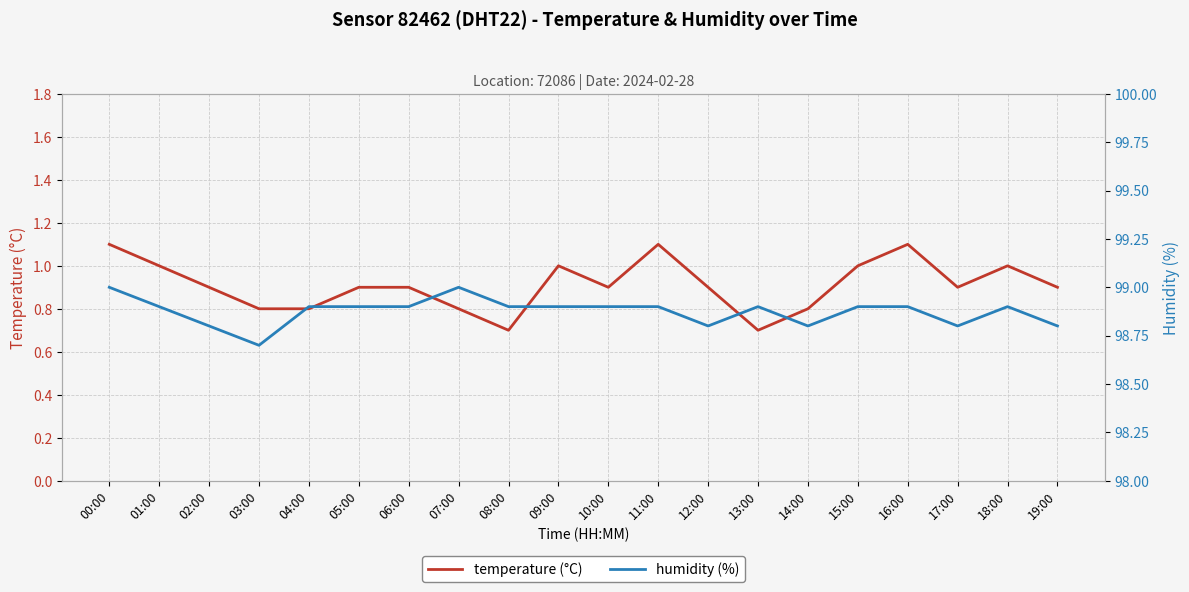

Which series has the largest total across all categories?

humidity